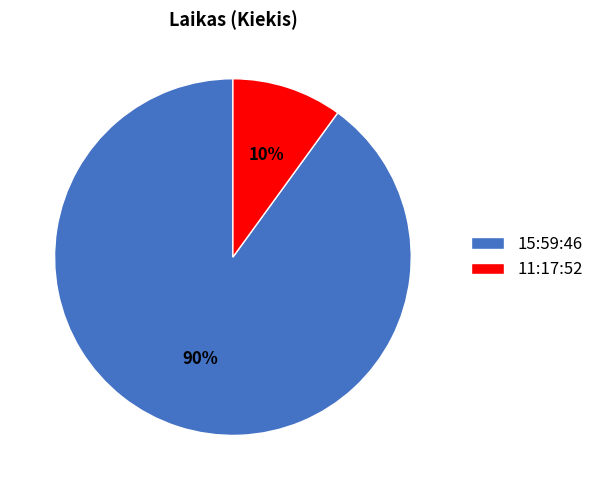

Count the number of slices in the pie.

2